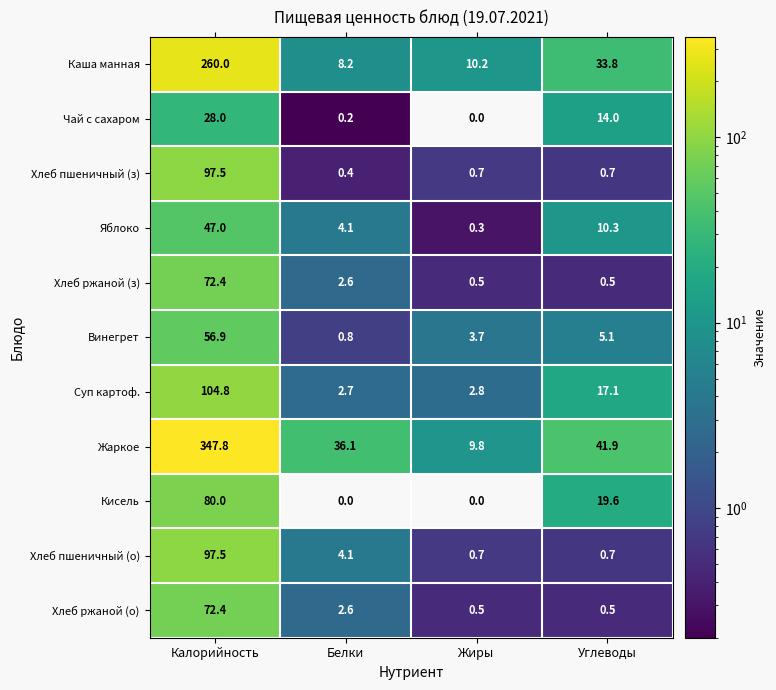

Is it true that Чай с сахаром equals 0.0 at Жиры?

True